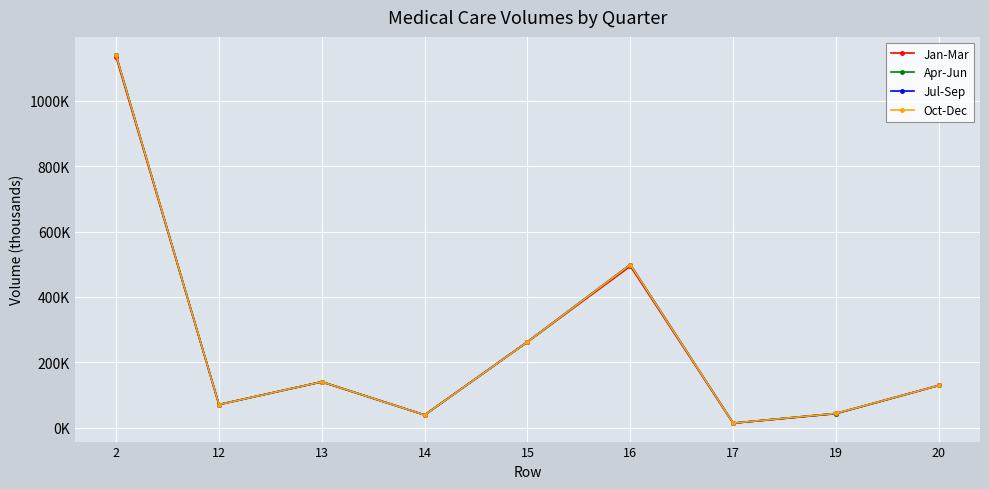

Is this an area chart (filled region under the line)?

No